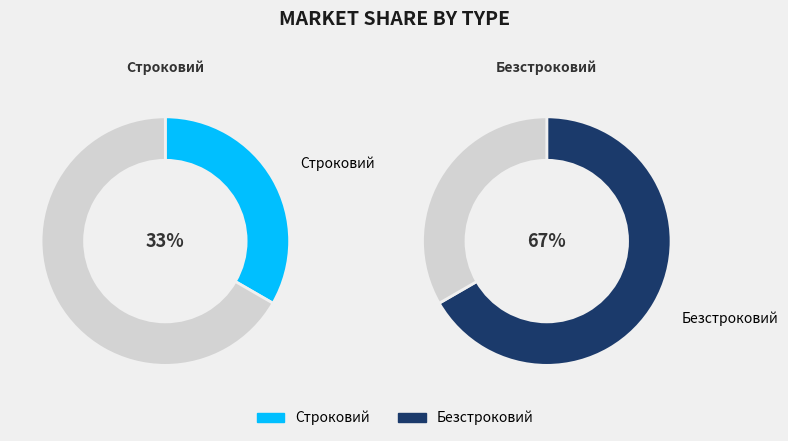

What percentage is the Строковий slice, to the nearest percent?

33%